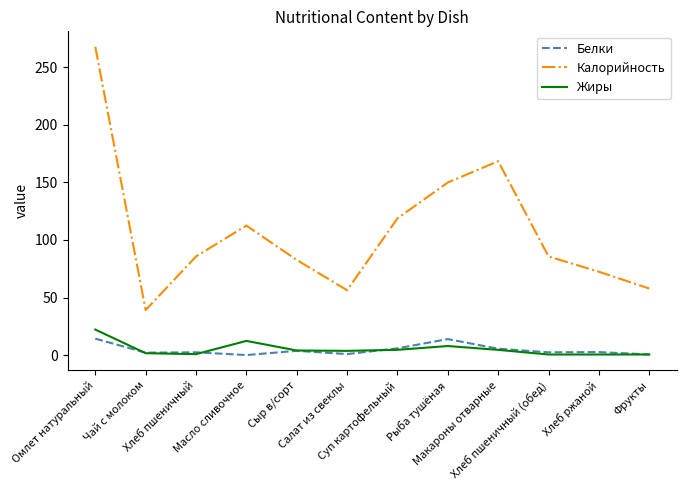

What is the maximum value for Калорийность?

267.9